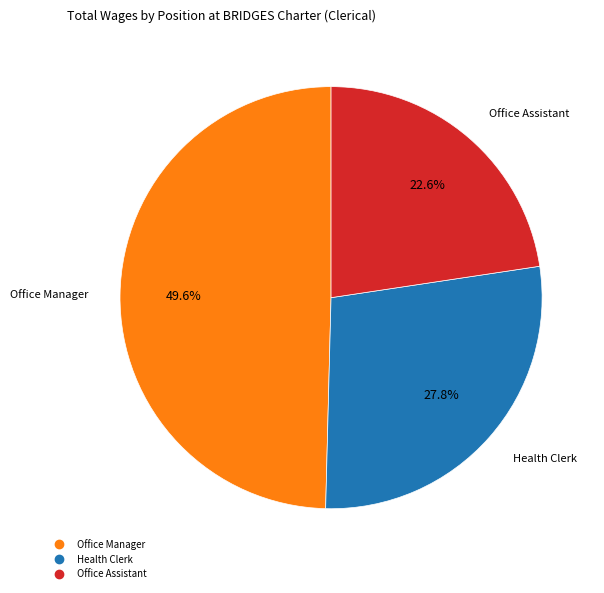

Does any single category account for the majority?

No